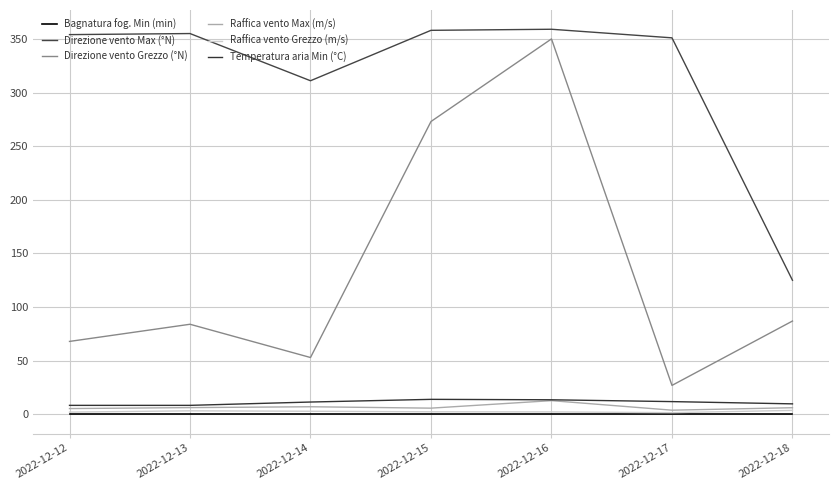

Read the Raffica vento Grezzo (m/s) value at 2022-12-15.

2.4